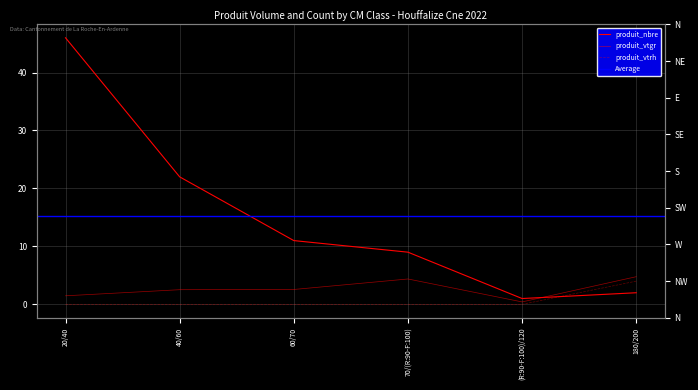

How many lines are shown in the chart?

3